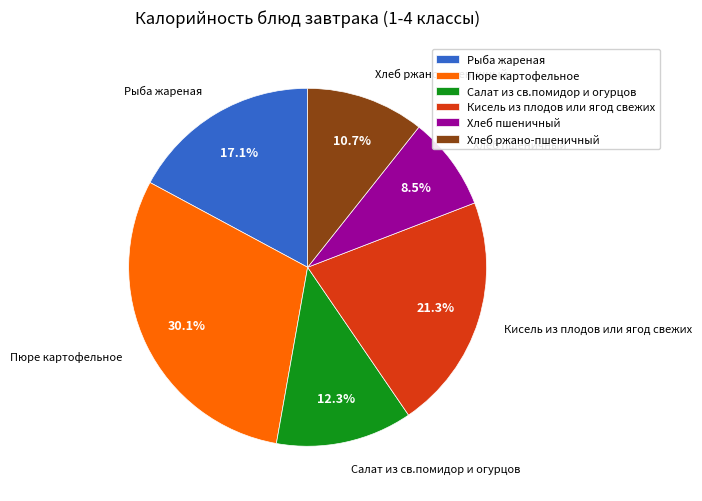

To the nearest percent, what is the difference between the largest and smallest slice percentages?

22%